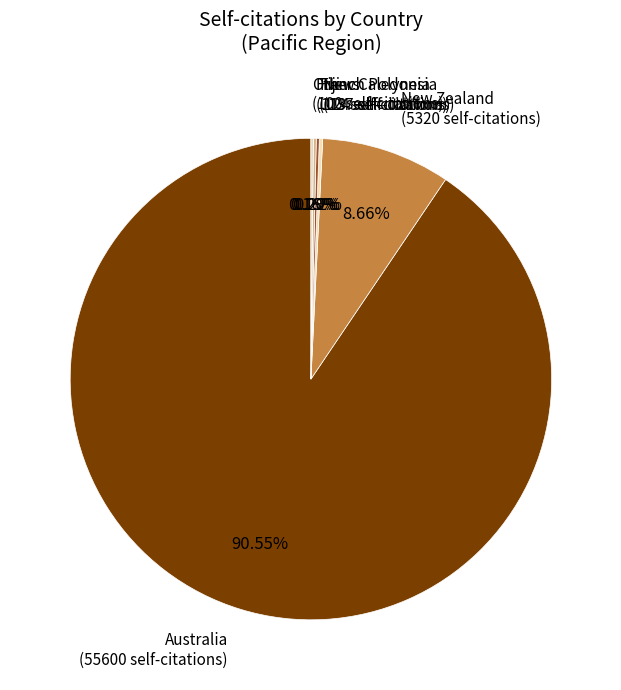

Does any single category account for the majority?

Yes